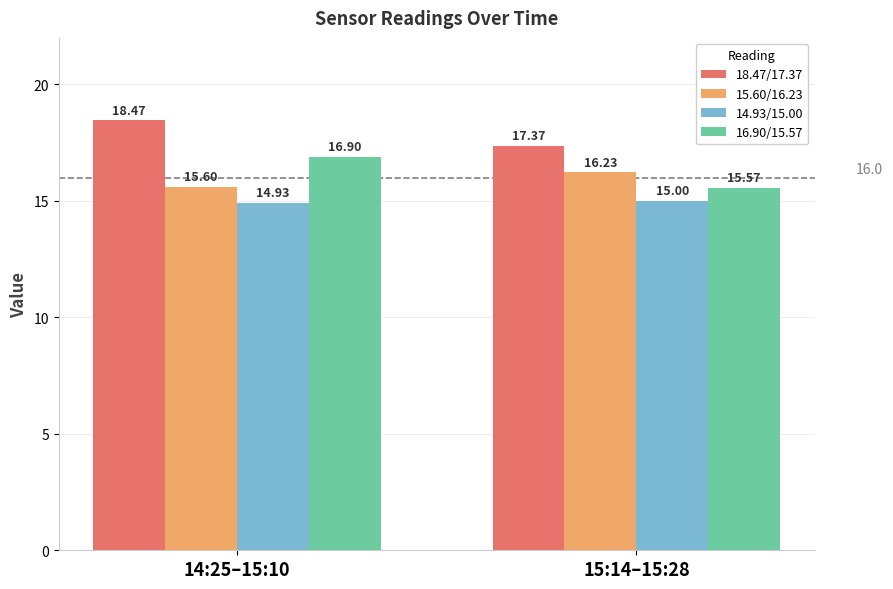

Reading left to right, what are all the values shown in this chart?

18.47/17.37: 18.5	17.4
15.60/16.23: 15.6	16.2
14.93/15.00: 14.9	15.0
16.90/15.57: 16.9	15.6